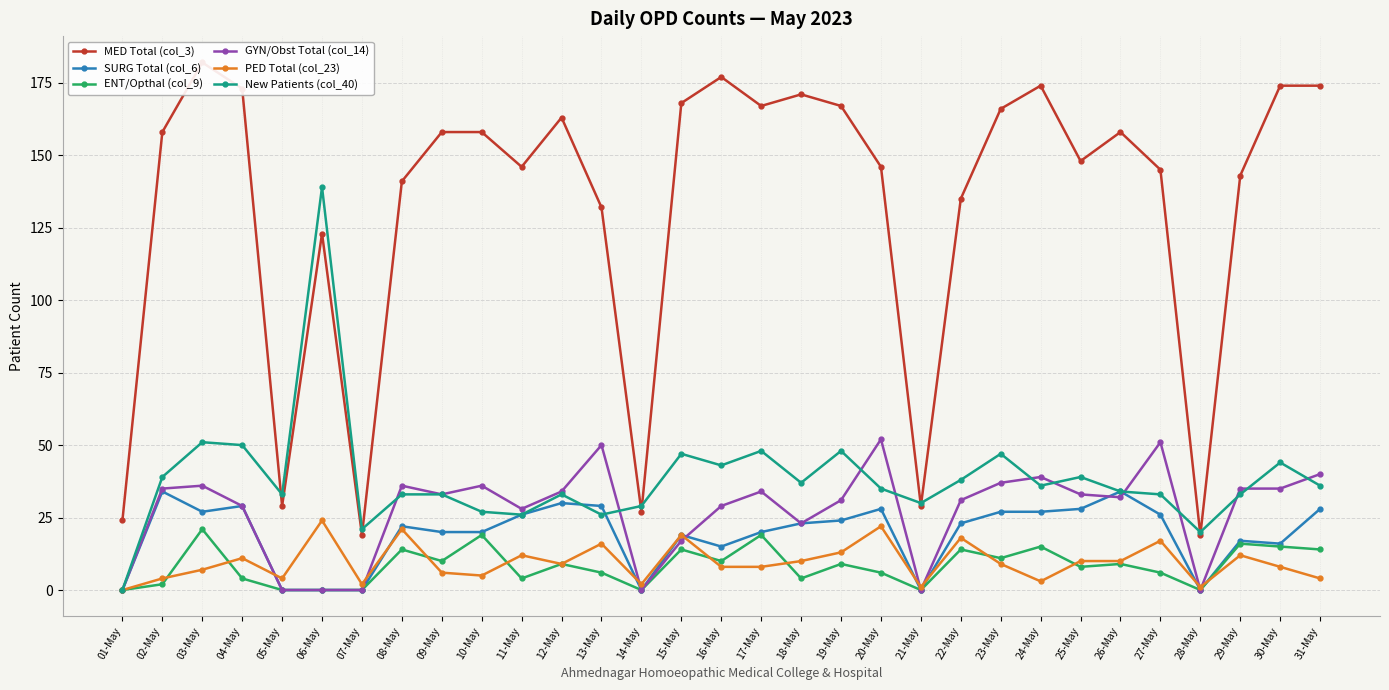

Which series has the widest spread of values?

MED Total (col_3)